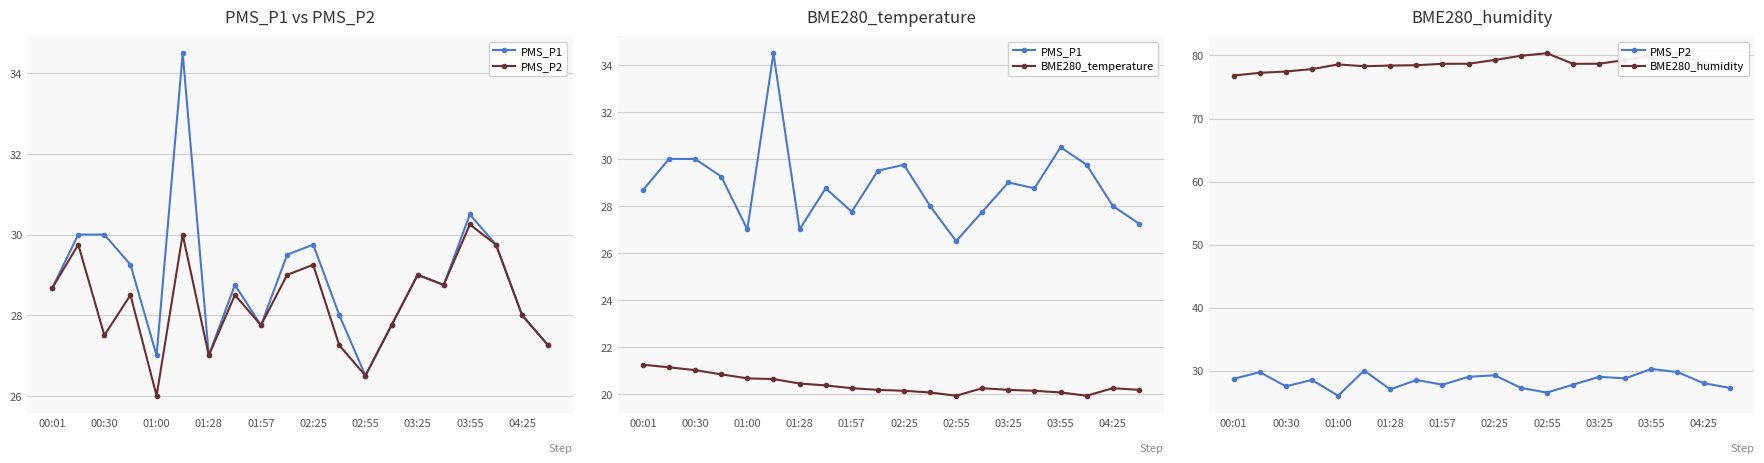

Which series has the largest total across all categories?

BME280_humidity